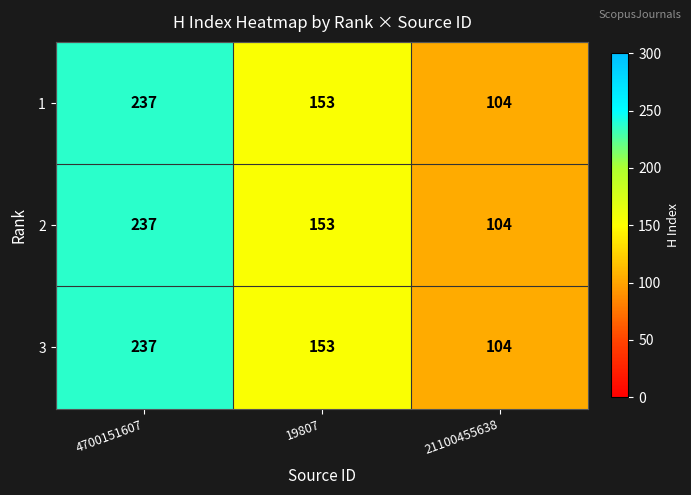

What is the minimum value for 3?

104